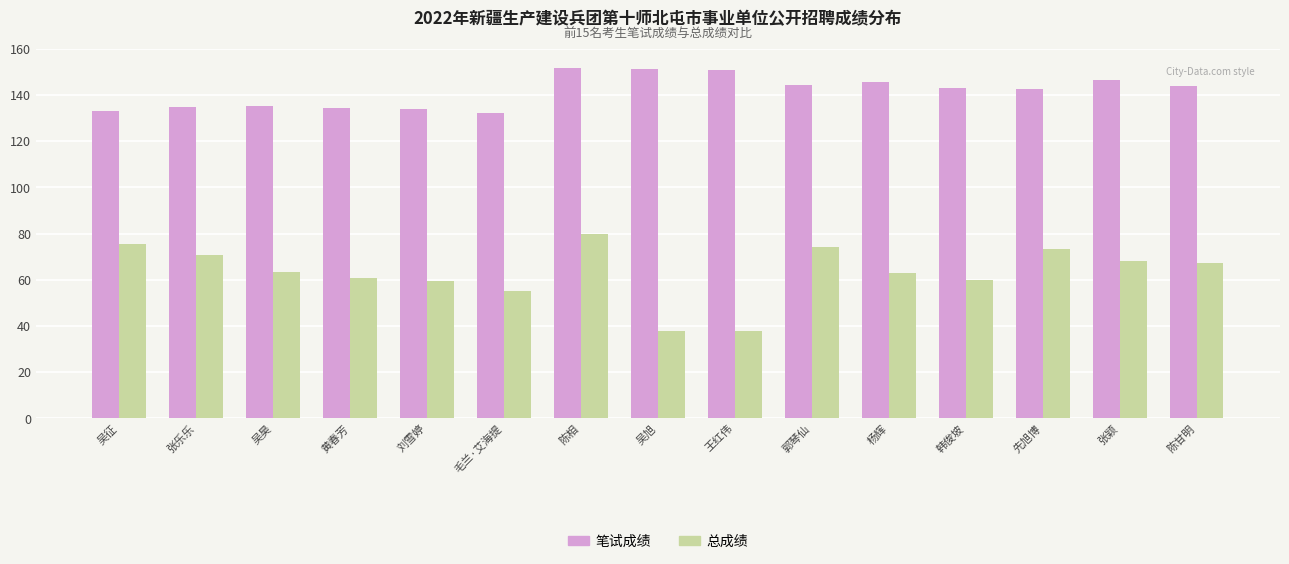

What is the value of the 总成绩 bar at the 8th from the left?

37.8